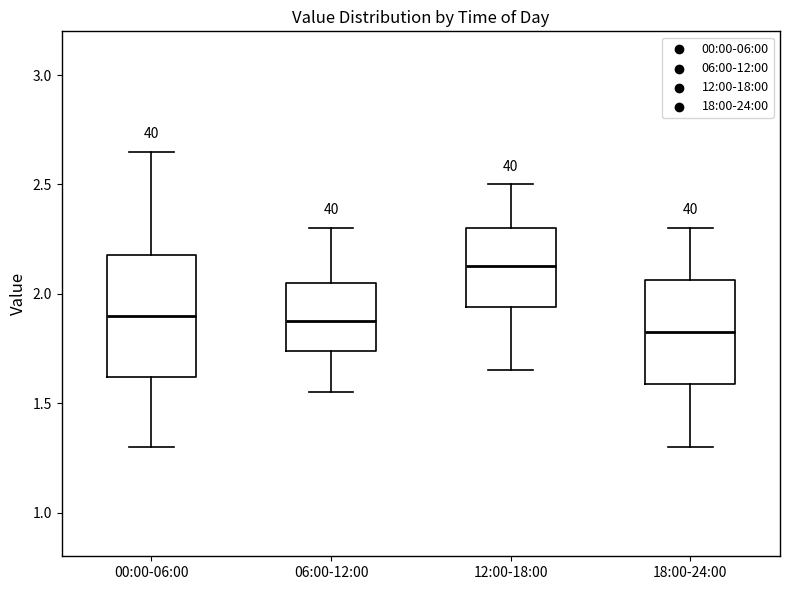

Which box is the tallest, from its lower edge to its upper edge?

00:00-06:00